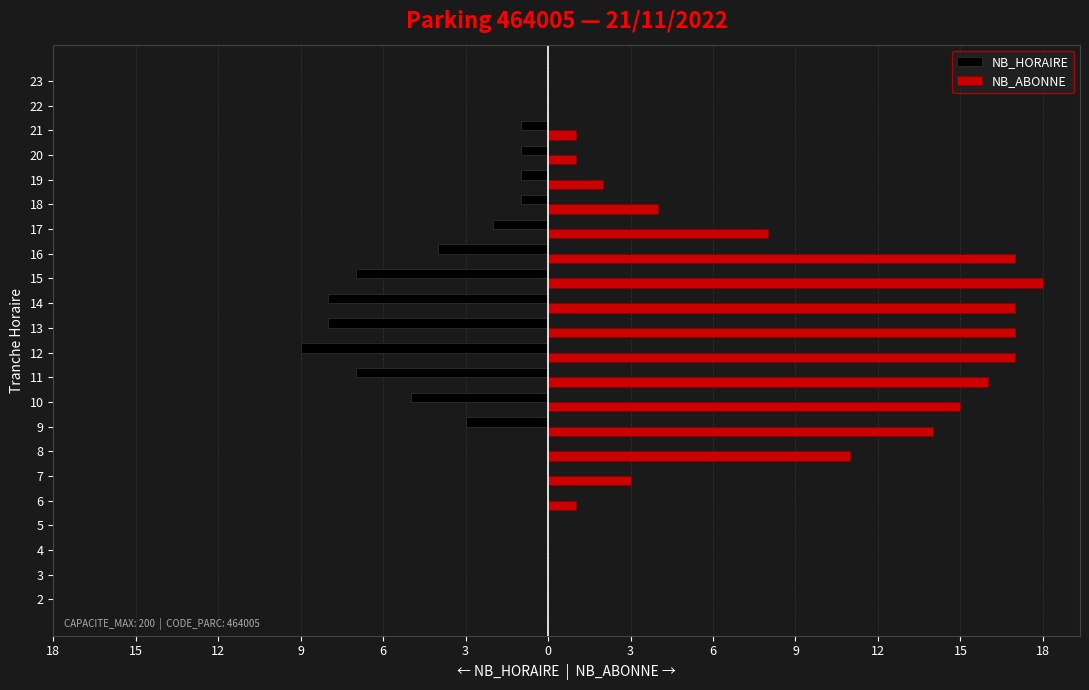

Rank the series by their average value, from lowest to highest.

NB_HORAIRE, NB_ABONNE